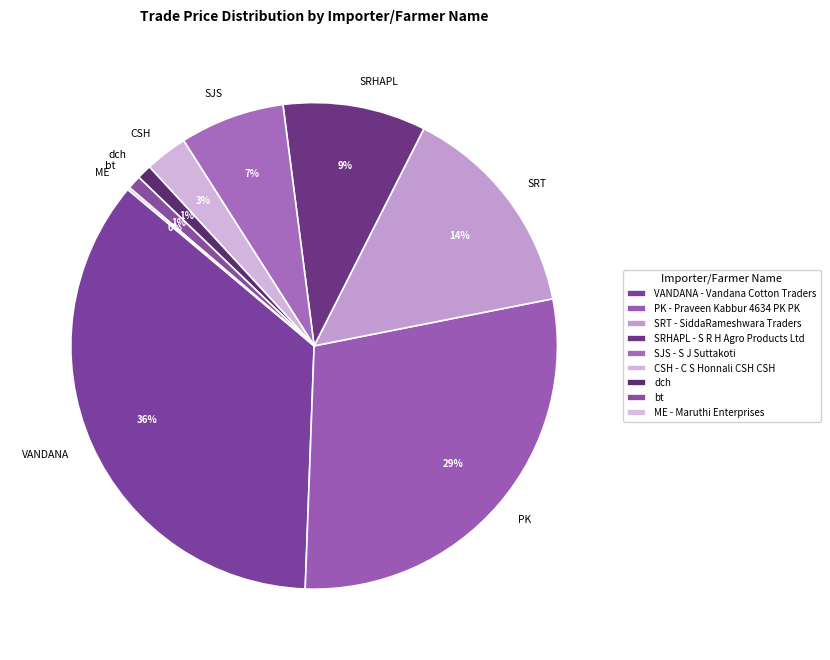

Is there a majority slice in this chart?

No